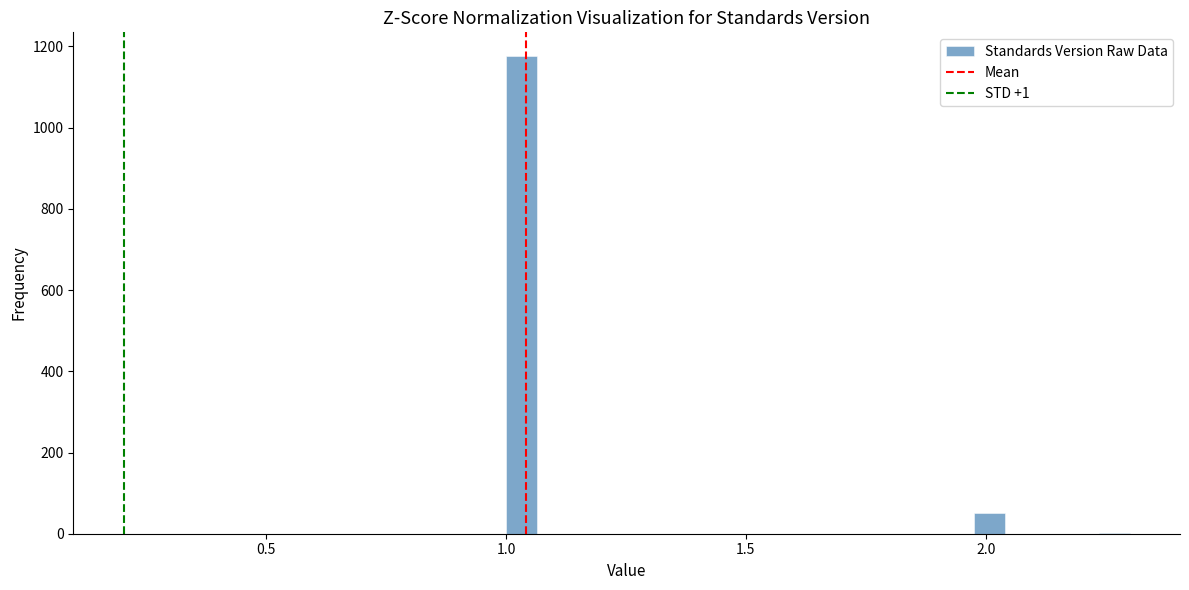

Read against the x-axis, roughly where is the centre of the tallest bar?

1.05